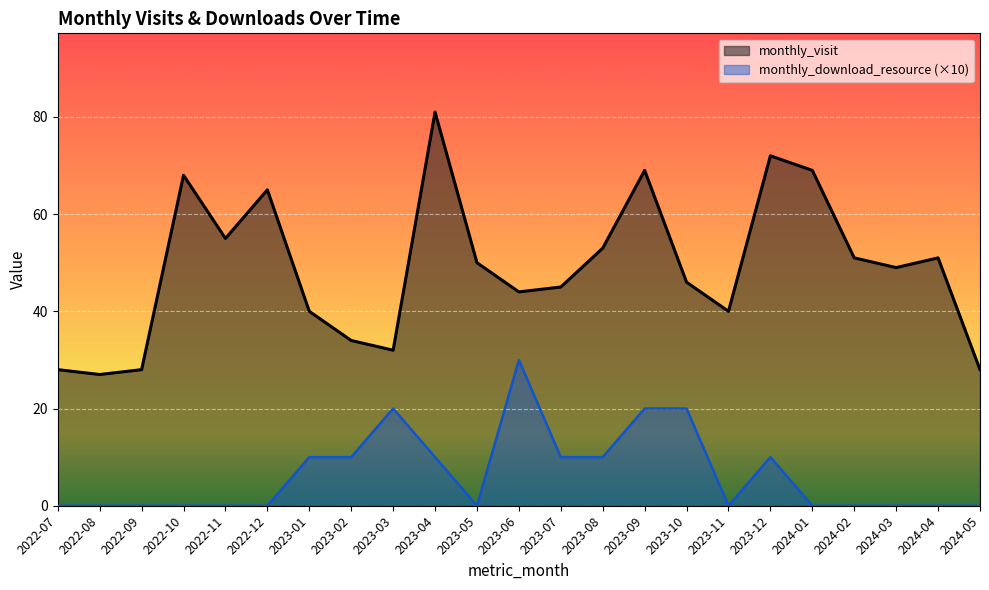

List the labels in order of monthly_download_resource value, largest first.

2023-06, 2023-03, 2023-09, 2023-10, 2023-01, 2023-02, 2023-04, 2023-07, 2023-08, 2023-12, 2022-07, 2022-08, 2022-09, 2022-10, 2022-11, 2022-12, 2023-05, 2023-11, 2024-01, 2024-02, 2024-03, 2024-04, 2024-05